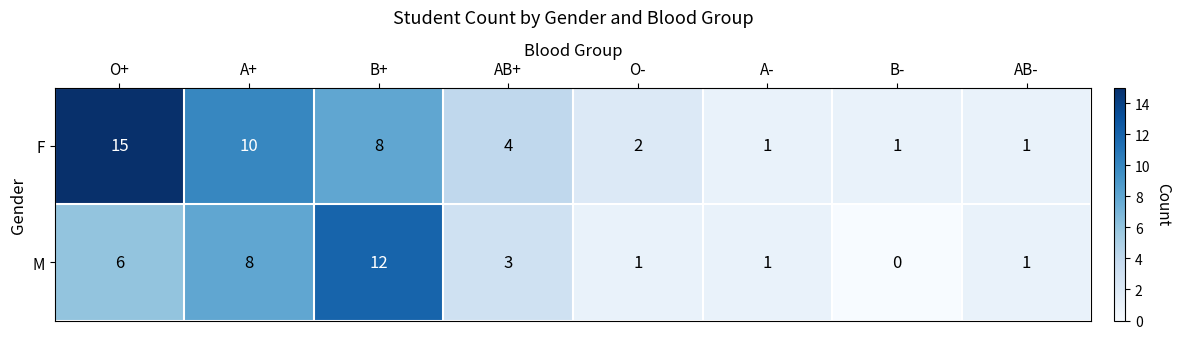

Where does the F series first go above 4?

O+